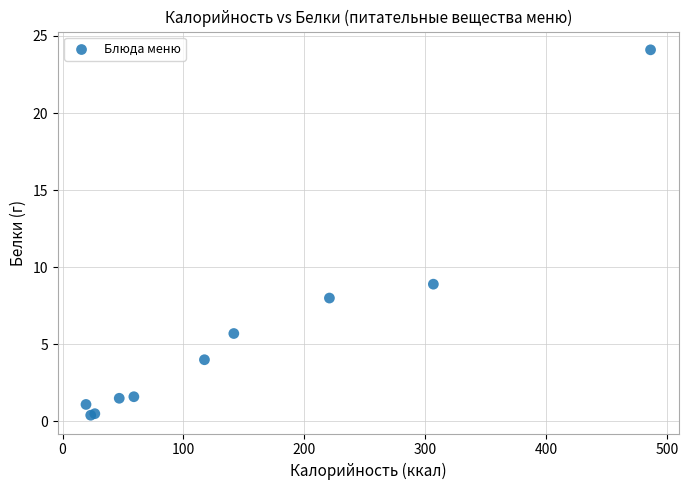

What Y value in the scatter plot is closest to 12?

8.9